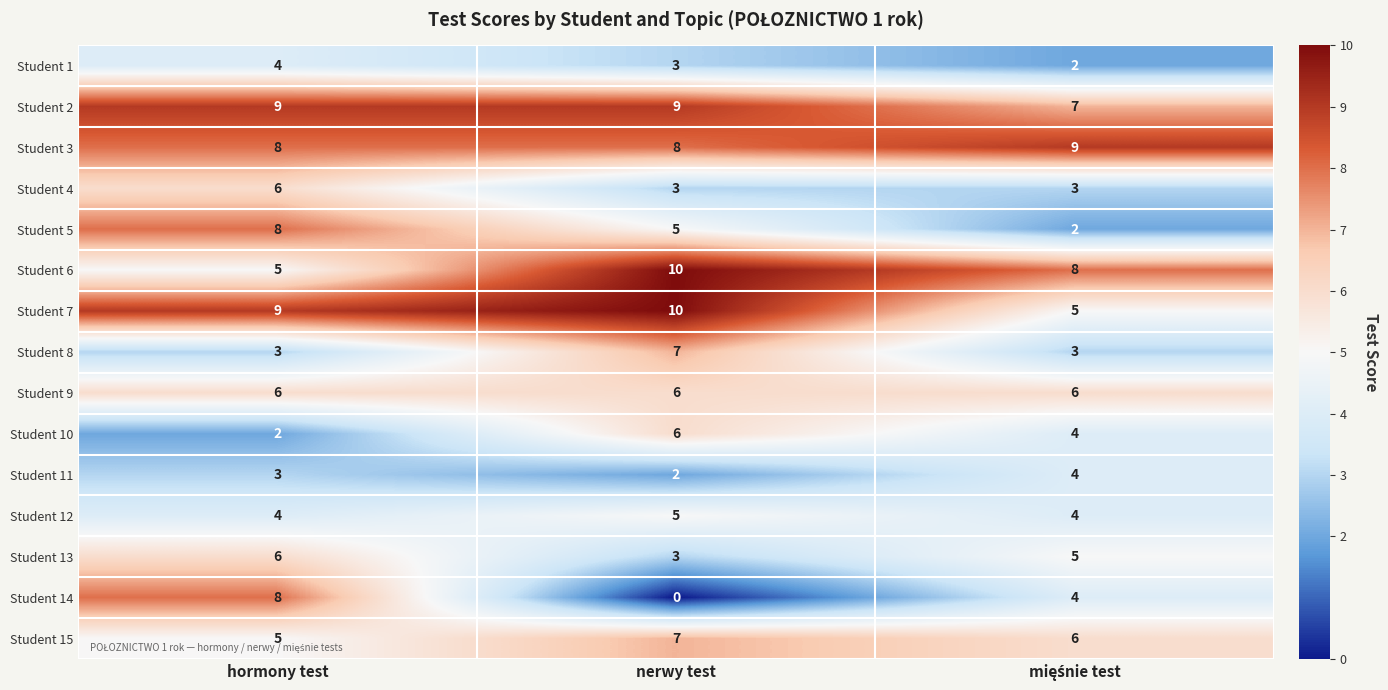

What is the greatest value displayed?

10